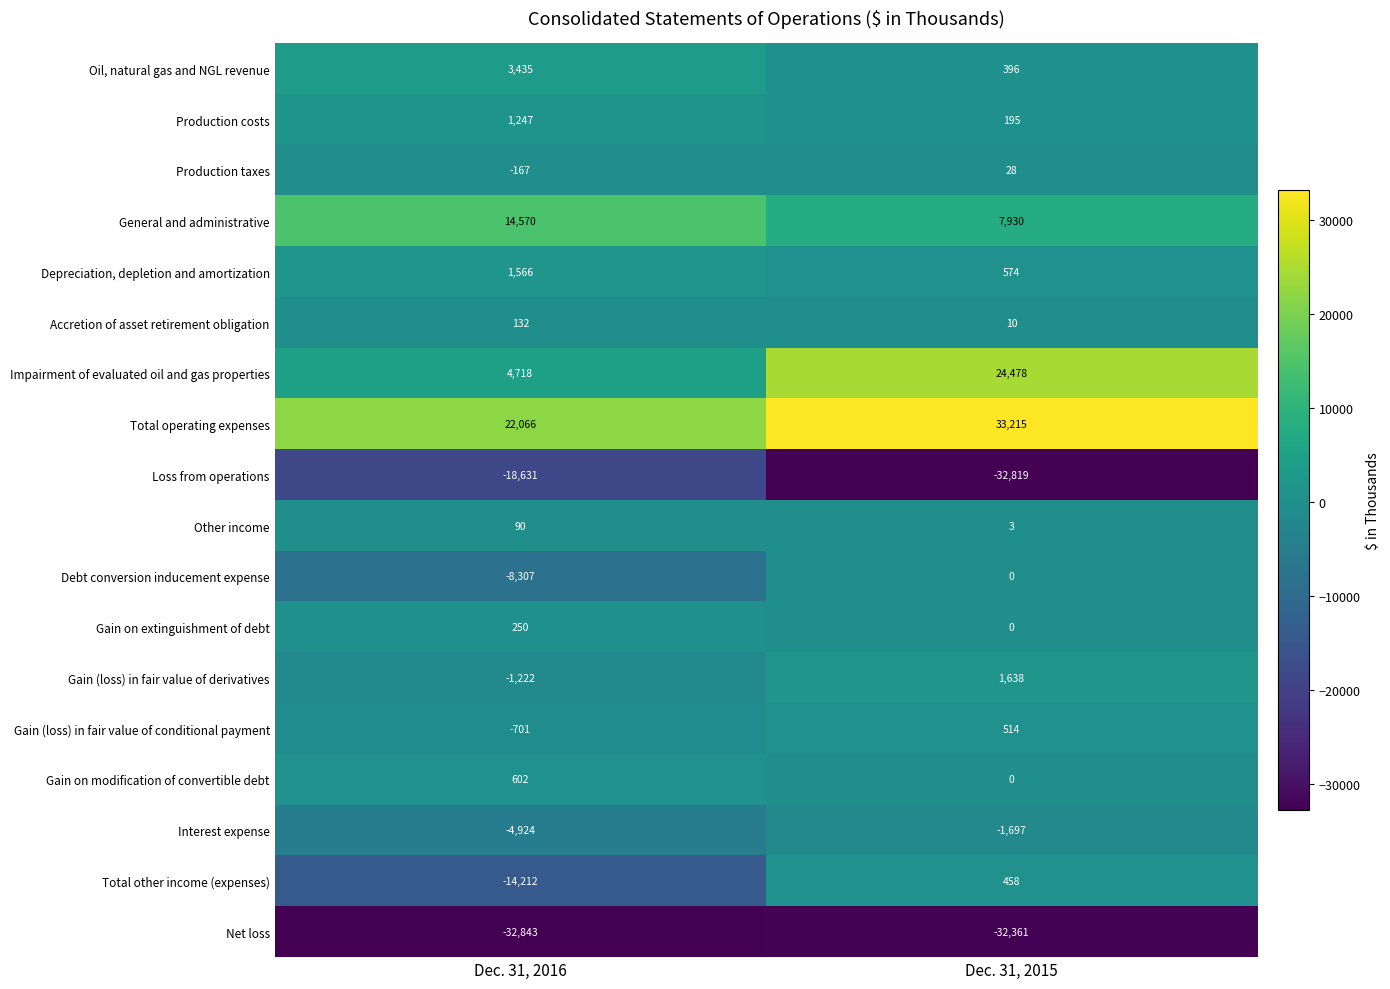

What is the sum of all Gain (loss) in fair value of conditional payment values?

-187